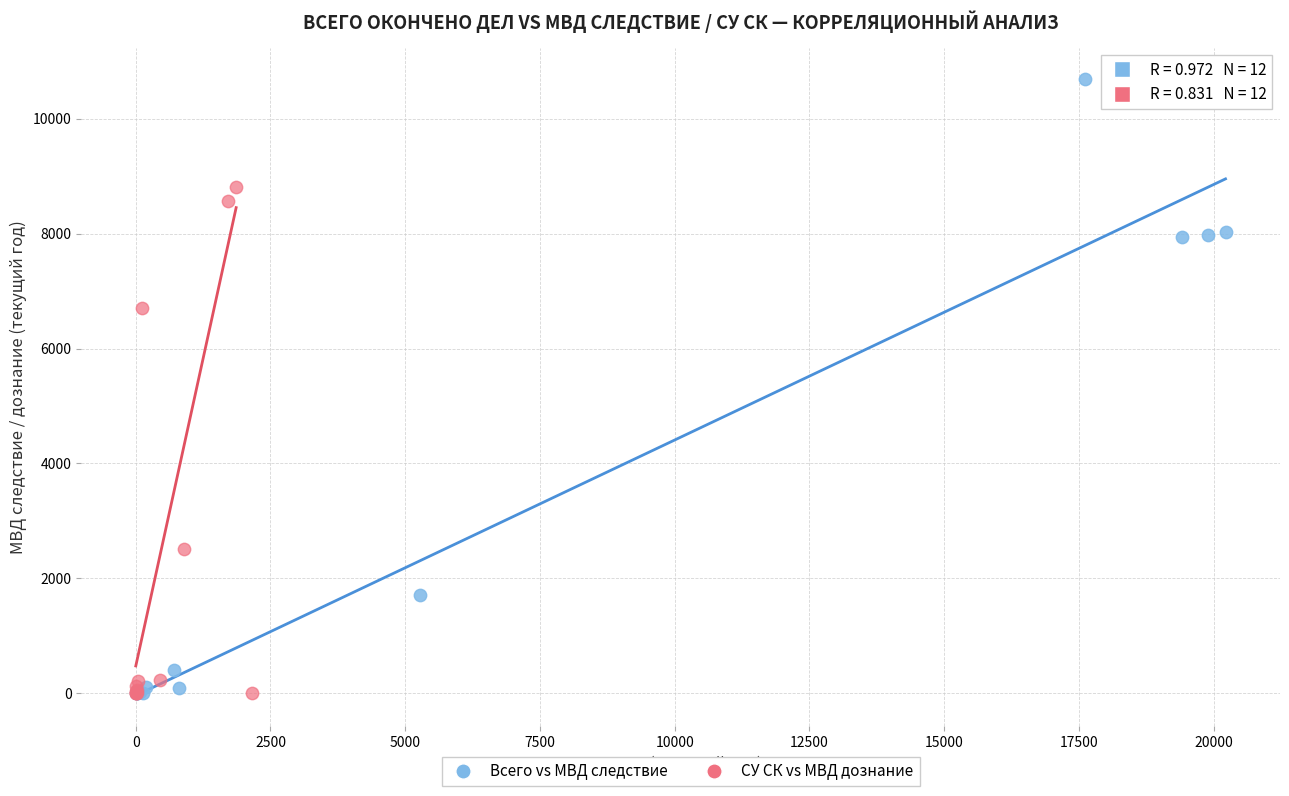

Which series has the widest spread of Y values?

Всего vs МВД следствие